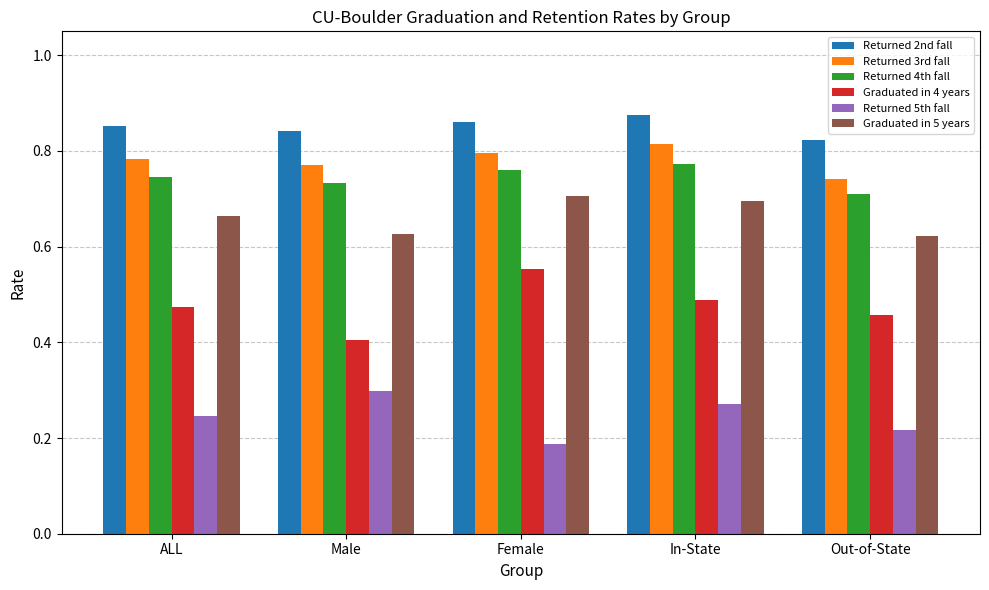

Which series has the largest total across all categories?

Returned 2nd fall